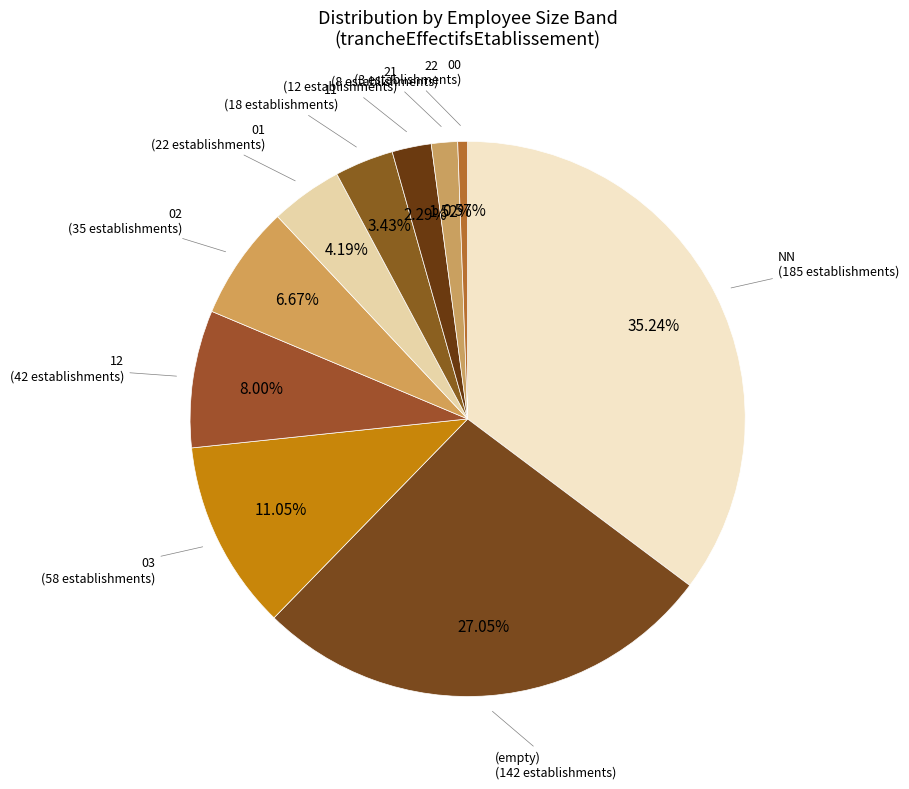

Does any single category account for the majority?

No